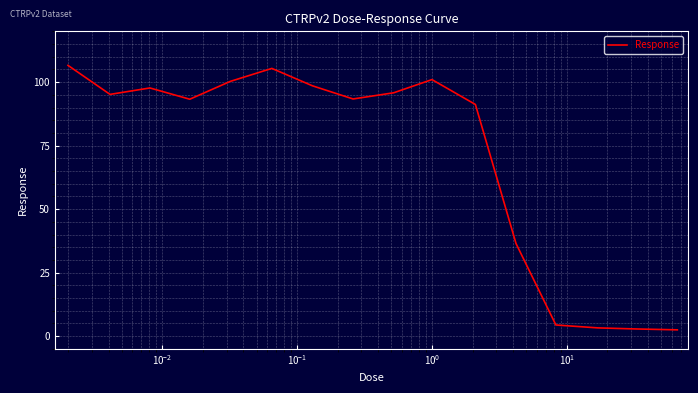

What is the difference between the maximum and minimum values?

104.1